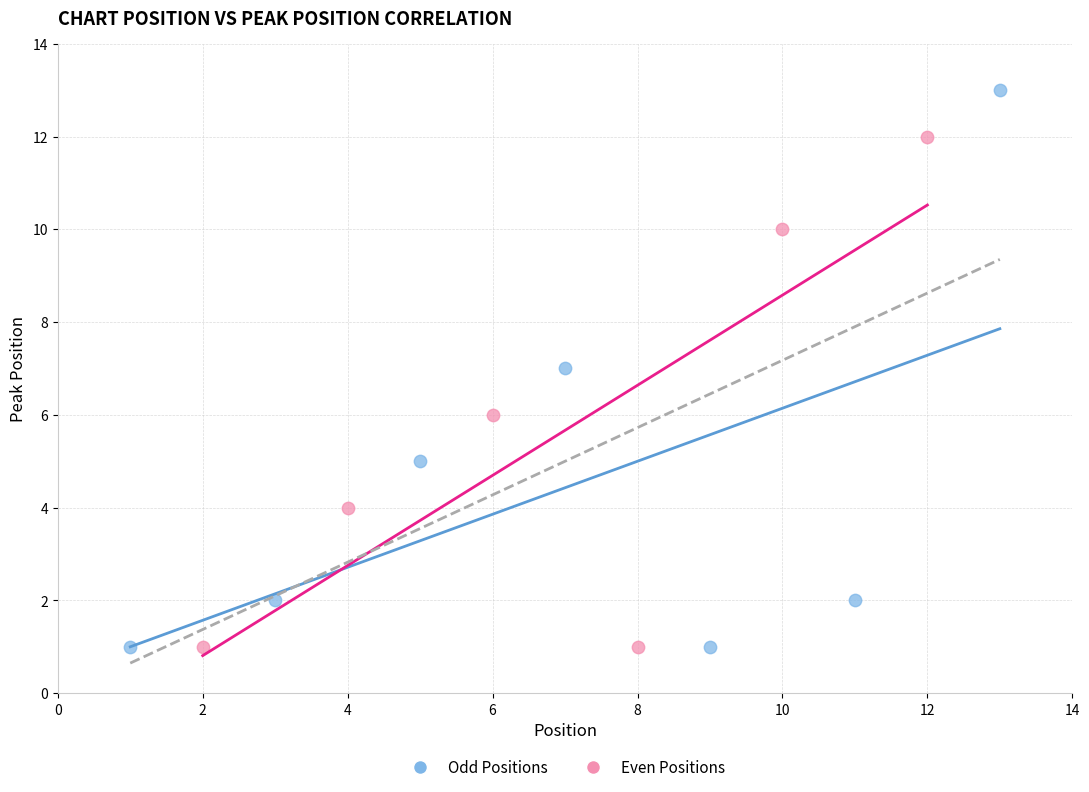

Which series contains the highest Y value?

Odd Positions